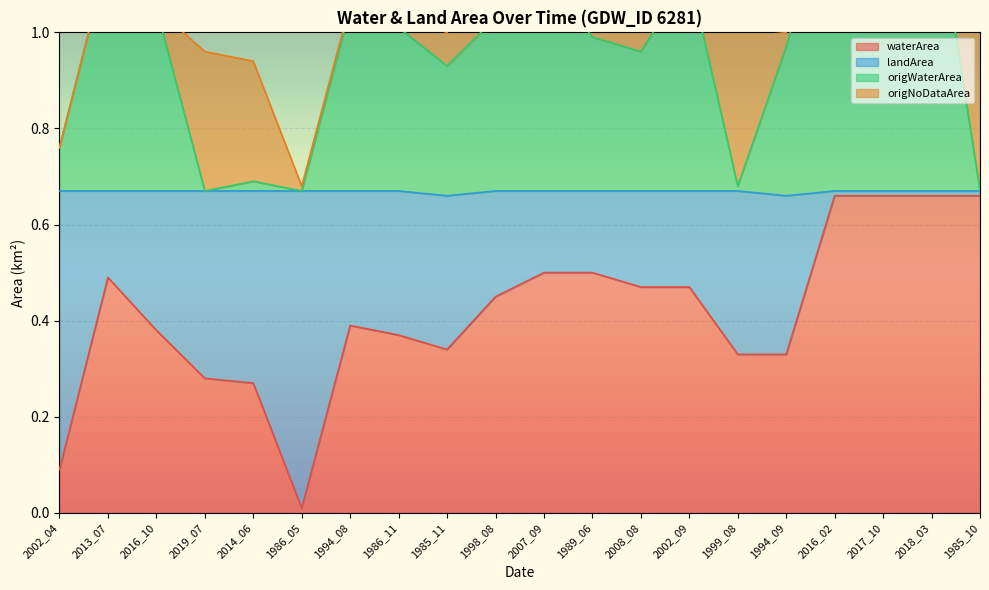

In landArea, how many points are higher than both neighbors (excluding endpoints)?

5